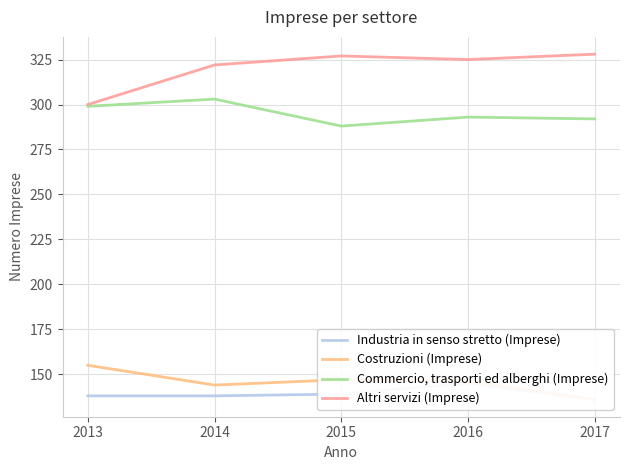

List the labels in order of Costruzioni (Imprese) value, largest first.

2013, 2015, 2016, 2014, 2017